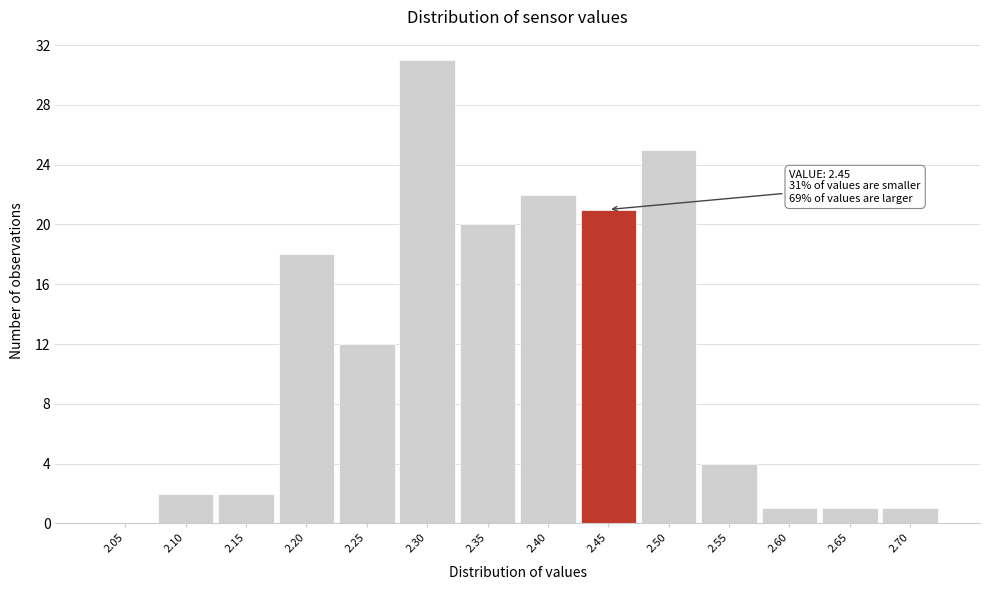

Reading left to right, what are all the values shown in this chart?

2.05=0	2.10=2	2.15=2	2.20=18	2.25=12	2.30=31	2.35=20	2.40=22	2.45=21	2.50=25	2.55=4	2.60=1	2.65=1	2.70=1